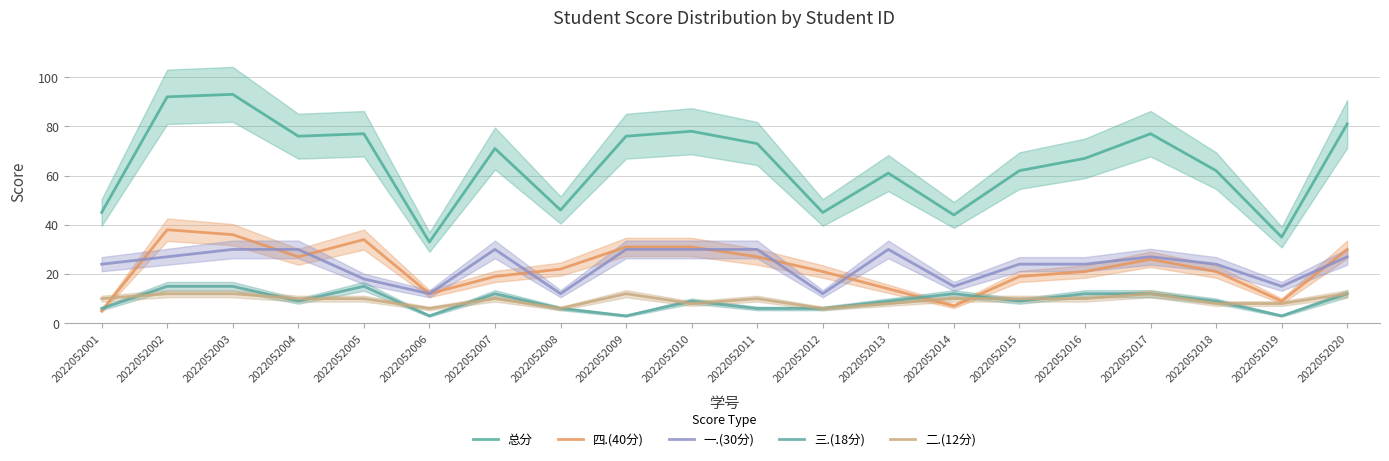

At how many categories does at least one series exceed 9?

20